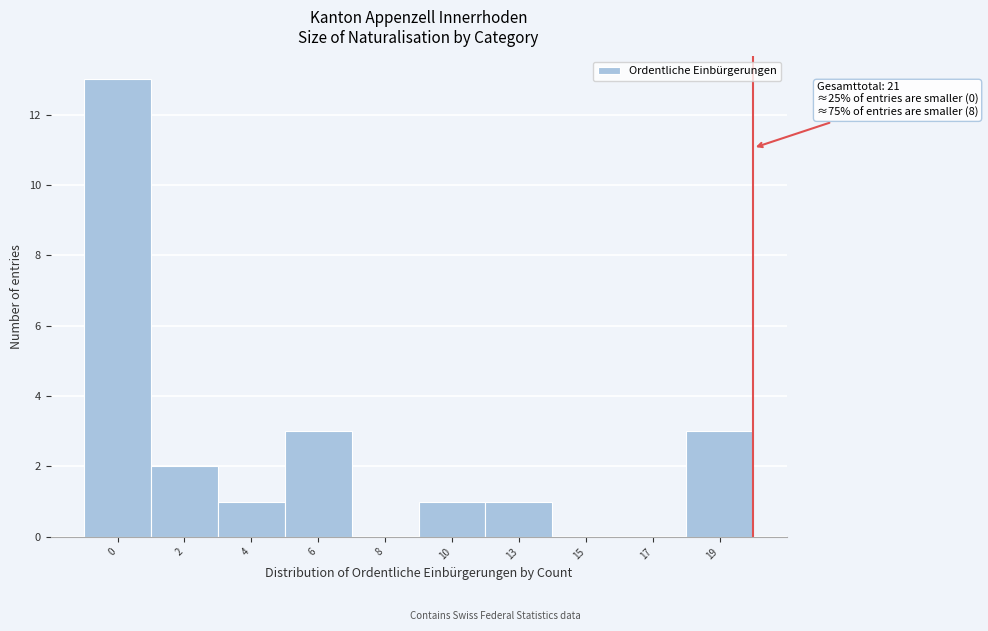

Reading right to left, extract all data points from this chart.

19=3	17=0	15=0	13=1	10=1	8=0	6=3	4=1	2=2	0=13